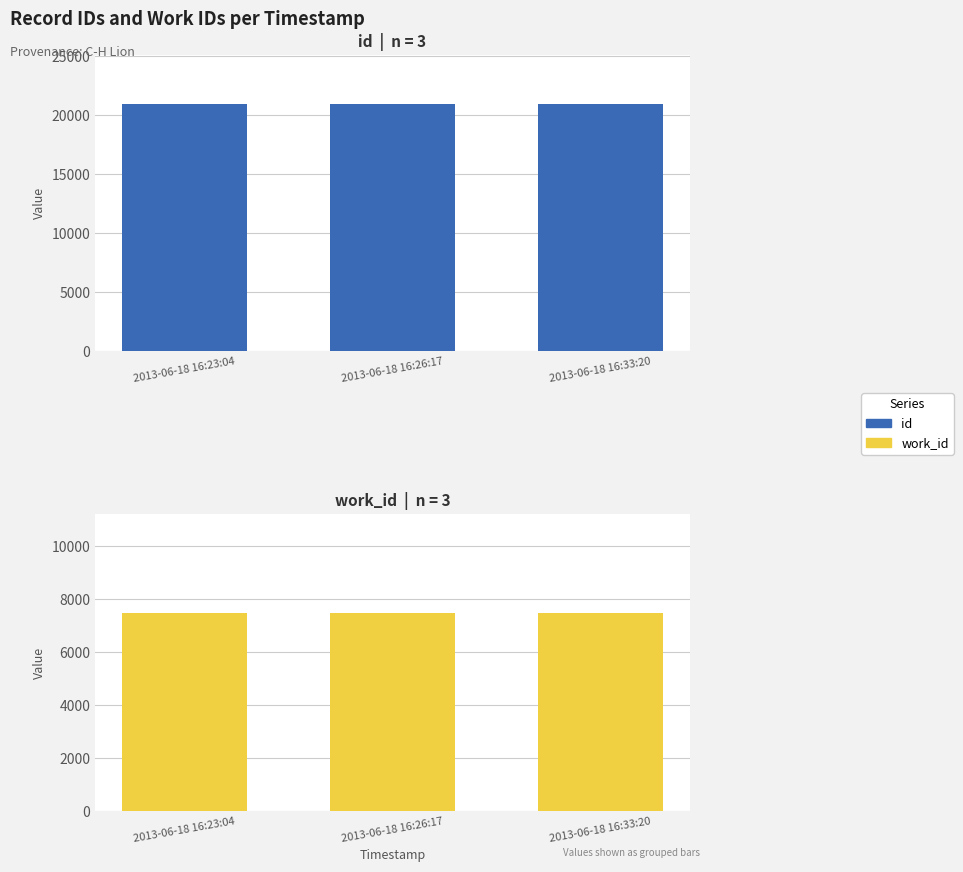

Which series has the largest total across all categories?

id